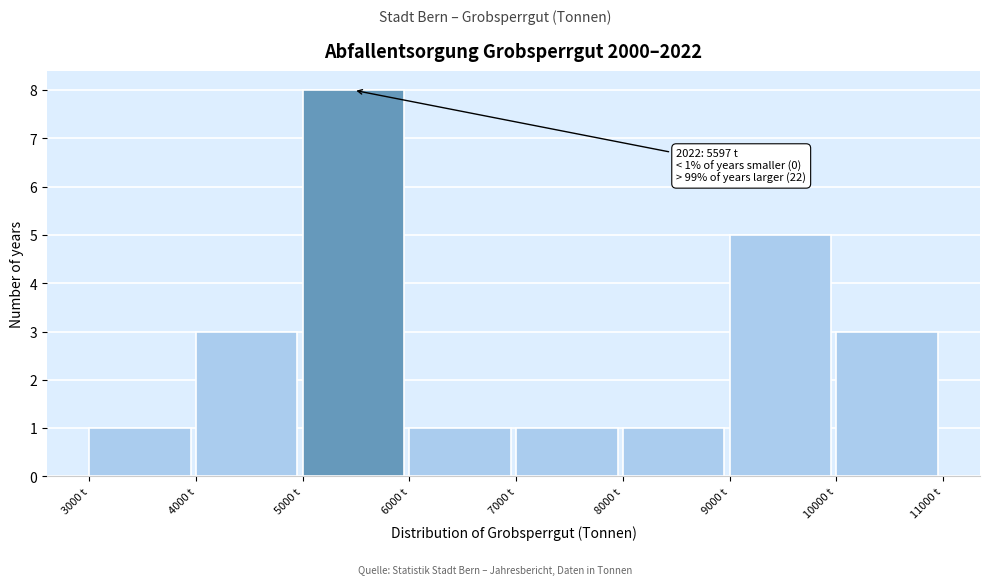

Which range on the x-axis has the tallest bar?

5000 to 6000